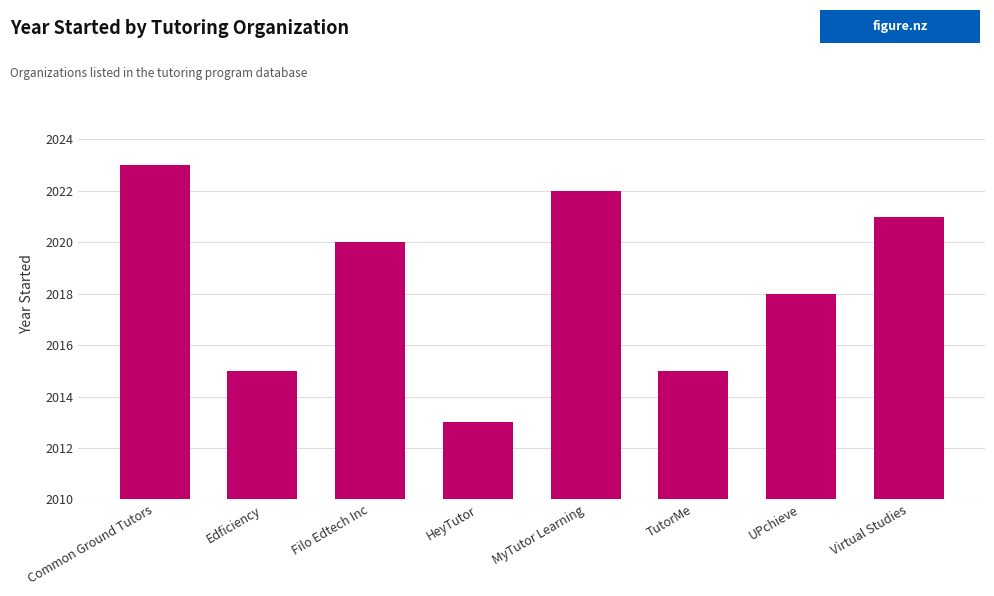

What is the sum of the values at UPchieve and HeyTutor?

4031